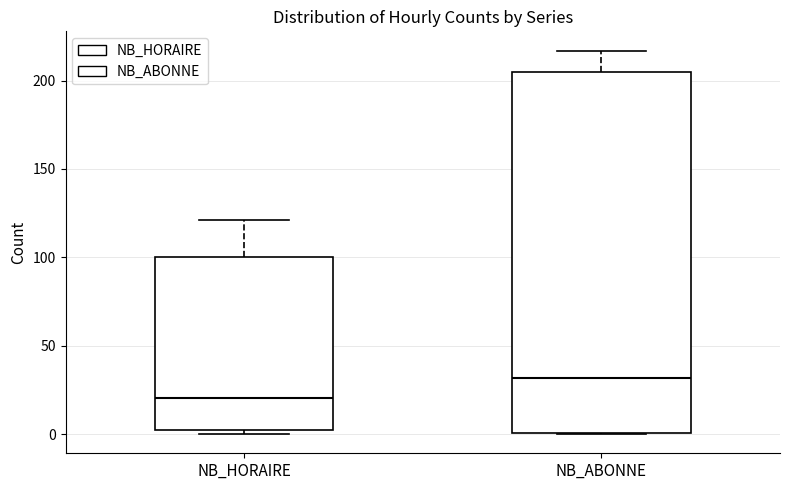

Reading left to right, transcribe this box plot: for each box, give where its median line is, the range the box spans, and where its two whiskers end, as read against the y-axis. The values are not printed on the chart, so give them approximately, as read against the axis.

NB_HORAIRE: median 20, box 0 to 100, whiskers 0 (just below the box's lower edge) to 120
NB_ABONNE: median 30, box 0 to 205, whiskers 0 to 215